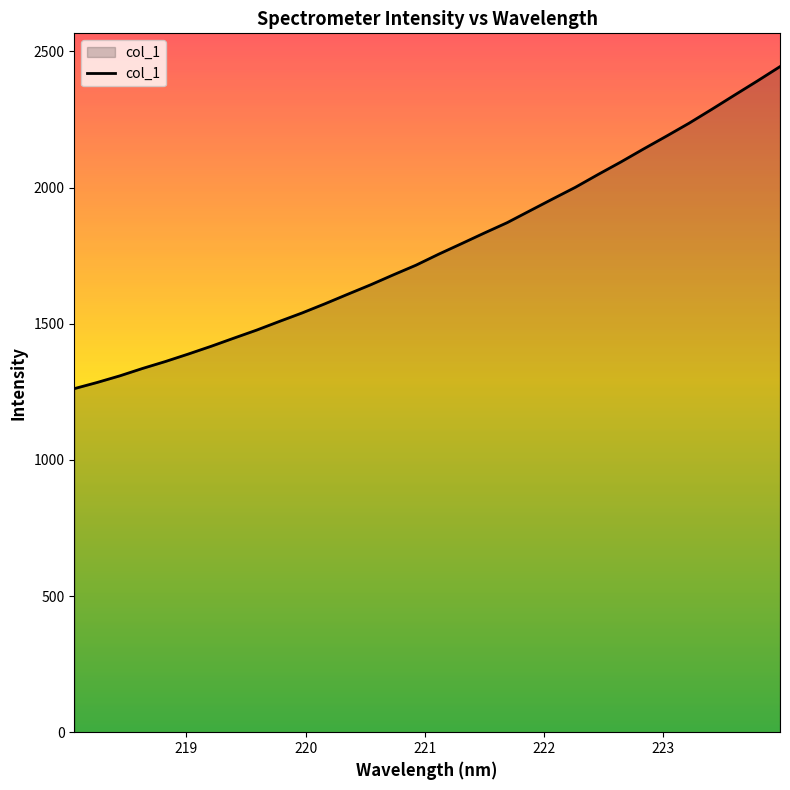

What is the difference between the maximum and minimum values?

1182.6